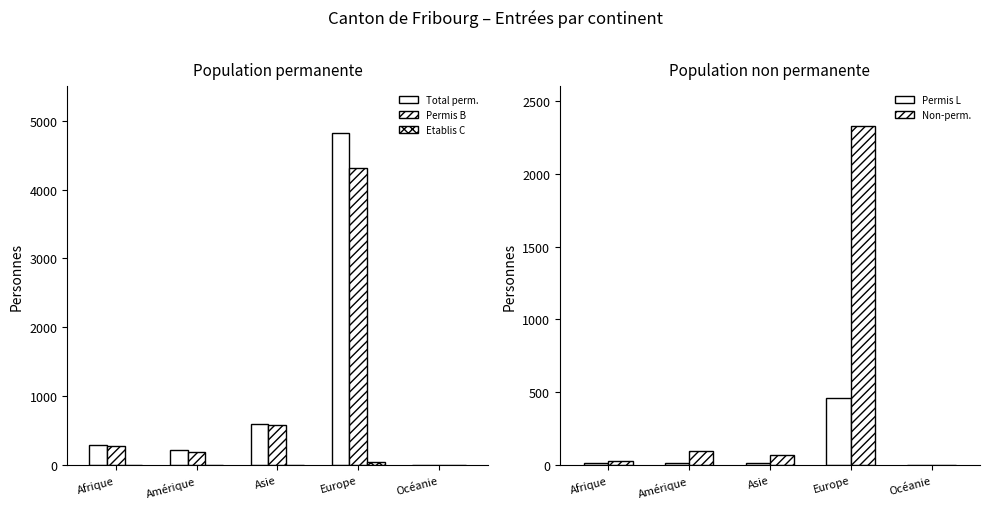

What is the difference between the maximum and minimum values in the Total perm. series?

4813